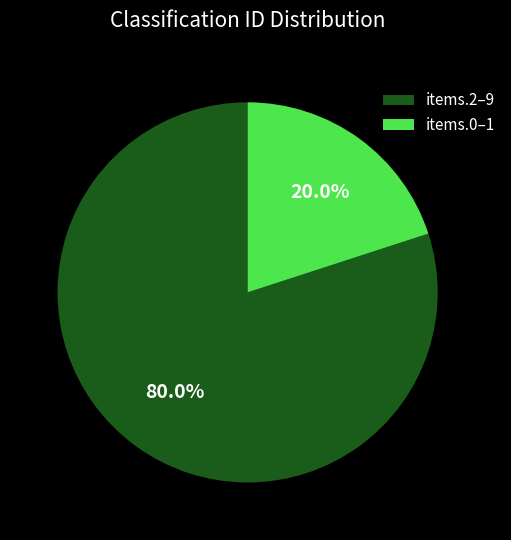

Combined, what portion of the pie is items.2–9 and items.0–1?

100.0%